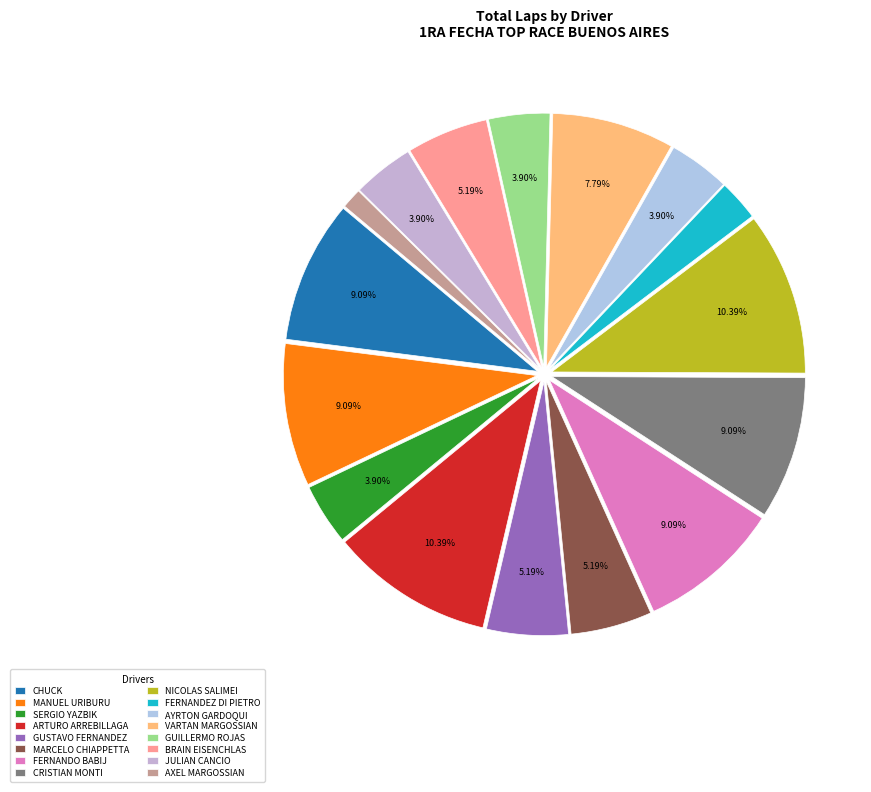

Rank the categories by value from highest to lowest.

ARTURO ARREBILLAGA, NICOLAS SALIMEI, CHUCK, MANUEL URIBURU, FERNANDO BABIJ, CRISTIAN MONTI, VARTAN MARGOSSIAN, GUSTAVO FERNANDEZ, MARCELO CHIAPPETTA, BRAIN EISENCHLAS, SERGIO YAZBIK, AYRTON GARDOQUI, GUILLERMO ROJAS, JULIAN CANCIO, FERNANDEZ DI PIETRO, AXEL MARGOSSIAN